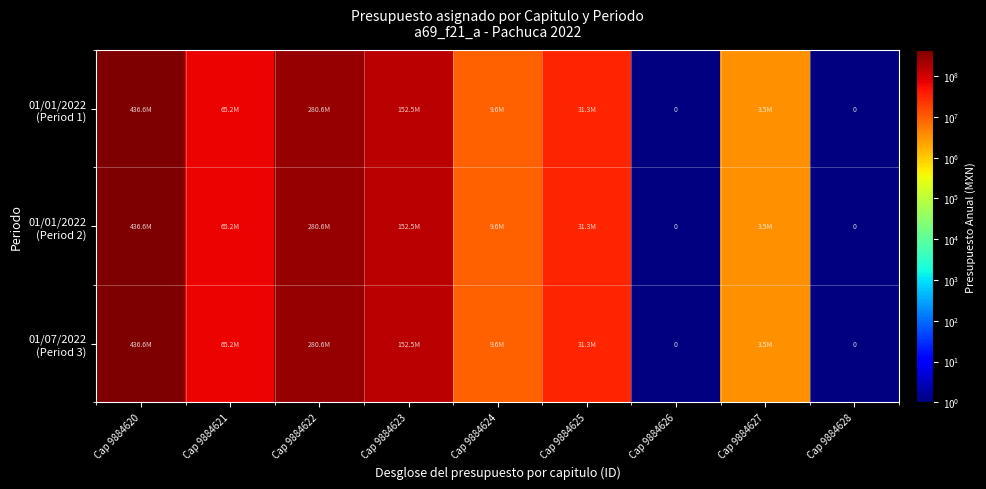

List the series in order of their peak value, lowest first.

01/01/2022 (Period 1), 01/01/2022 (Period 2), 01/07/2022 (Period 3)